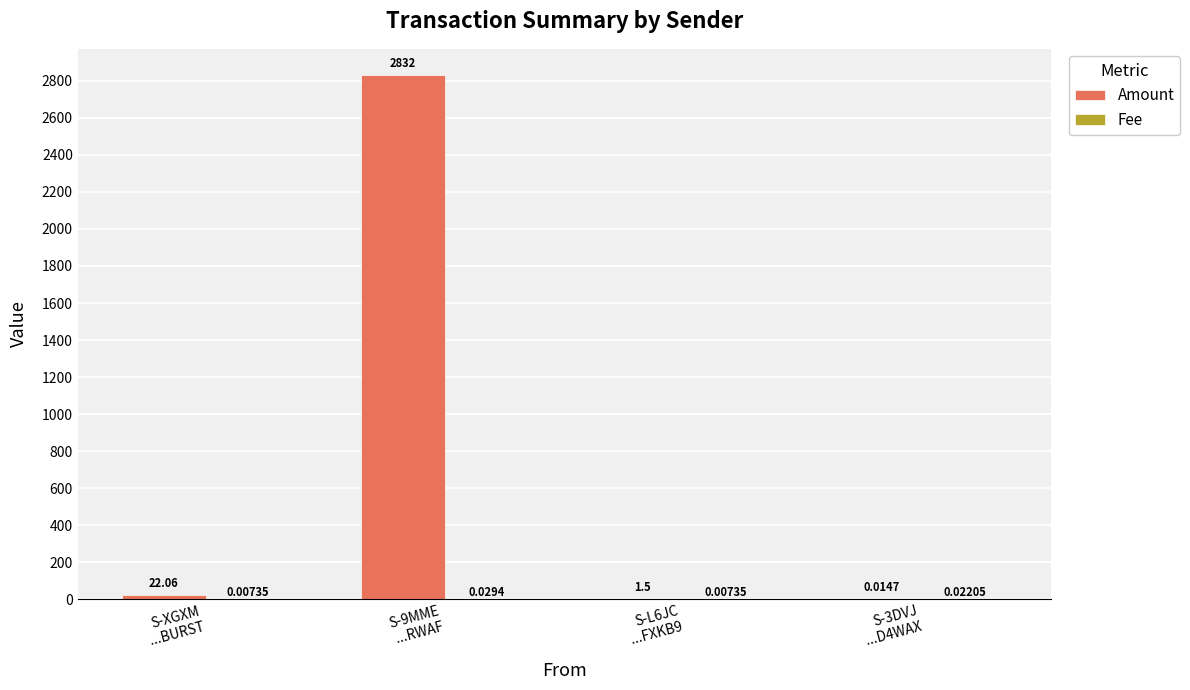

How many data points in Amount are above 22?

2